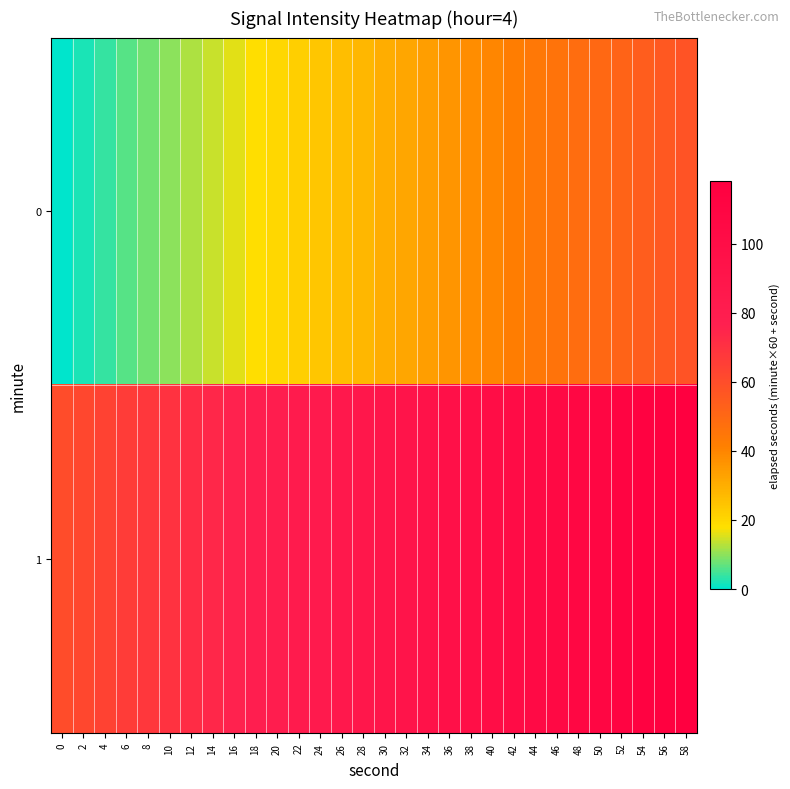

Rank the series at 2 from lowest to highest value.

0, 1